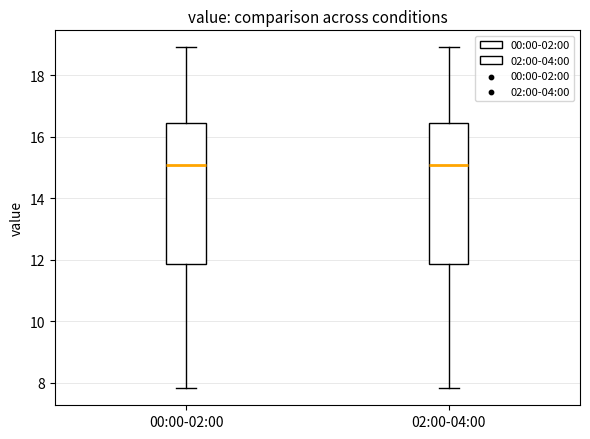

Where does the upper whisker of the box for 00:00-02:00 end on the y-axis? The values are not printed on the chart, so give them approximately, as read against the axis.

19.0